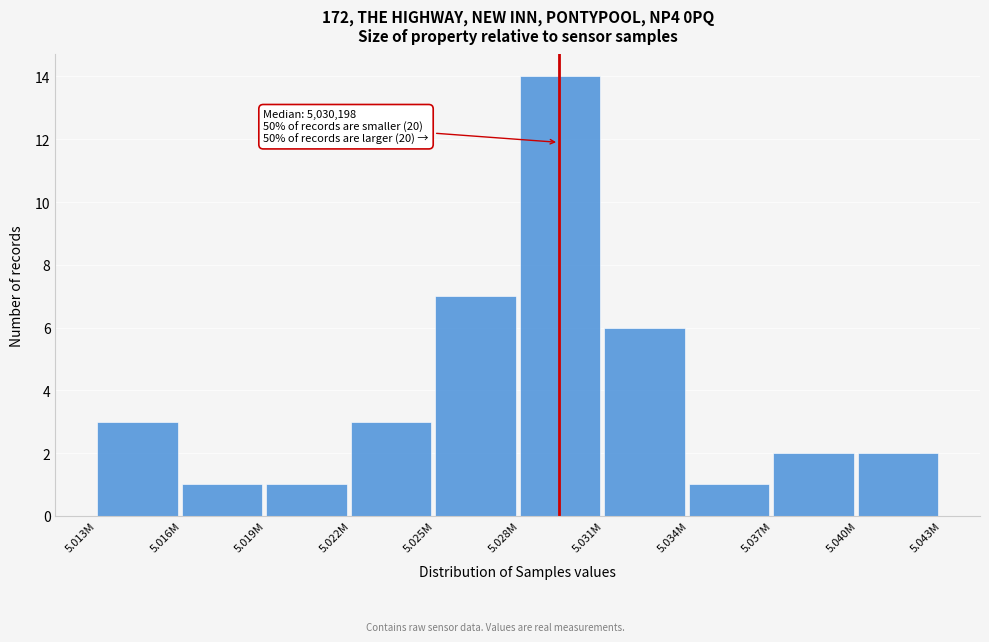

Reading right to left, list all the values displayed in this chart.

5.040M=2	5.037M=2	5.034M=1	5.031M=6	5.028M=14	5.025M=7	5.022M=3	5.019M=1	5.016M=1	5.013M=3